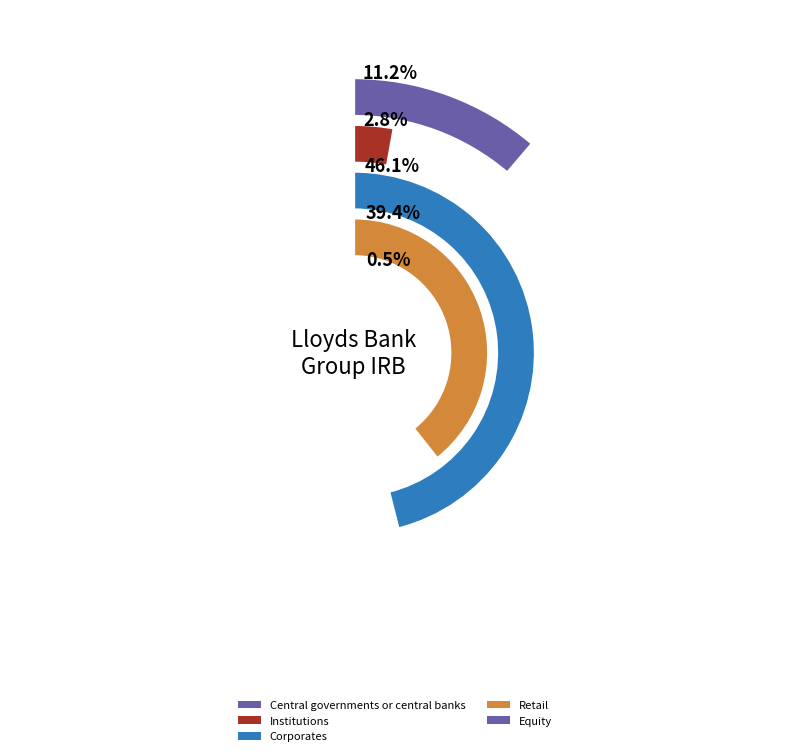

Combined, what portion of the pie is Corporates and Equity?

46.6%